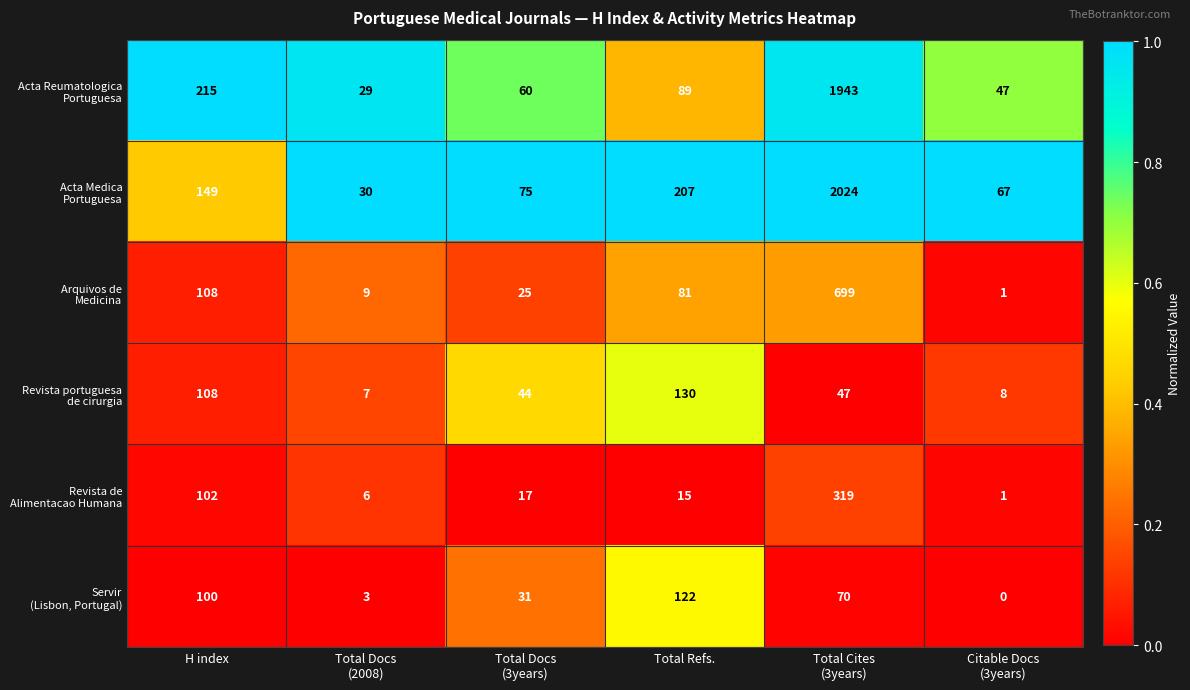

What is the total value across all series at Total Refs.?

644